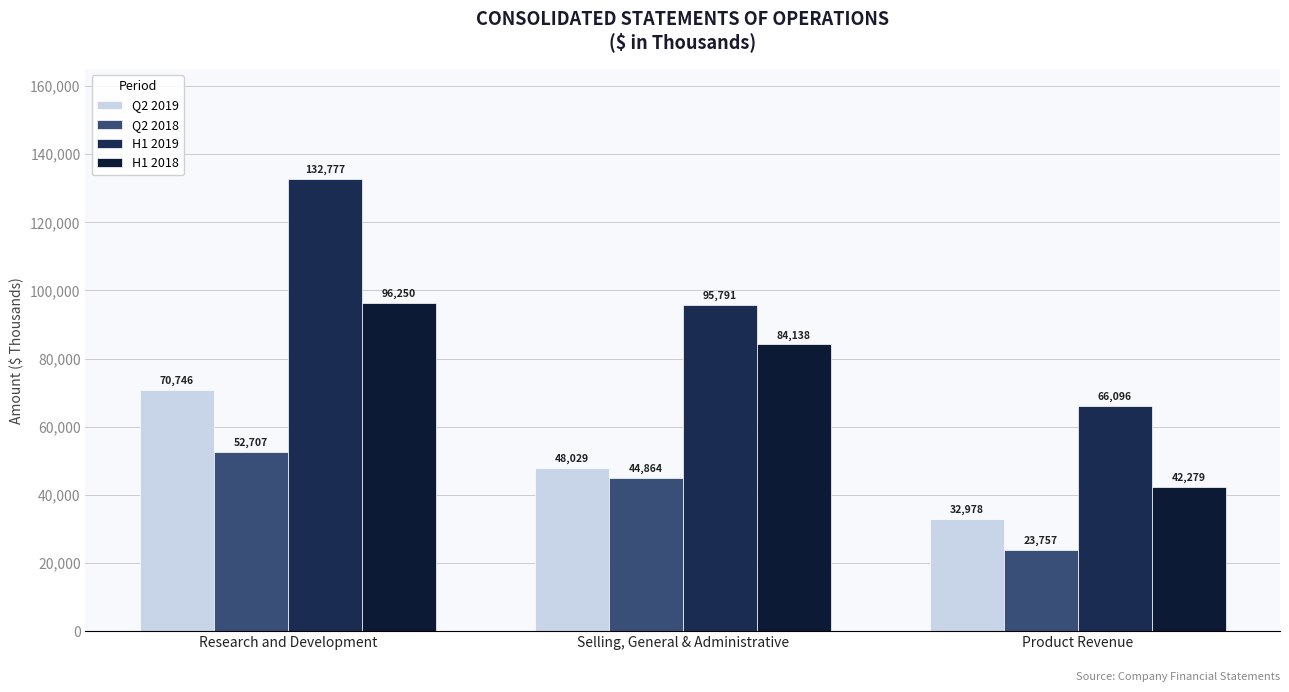

What is the difference between the second highest and minimum values in the Q2 2019 series?

15051